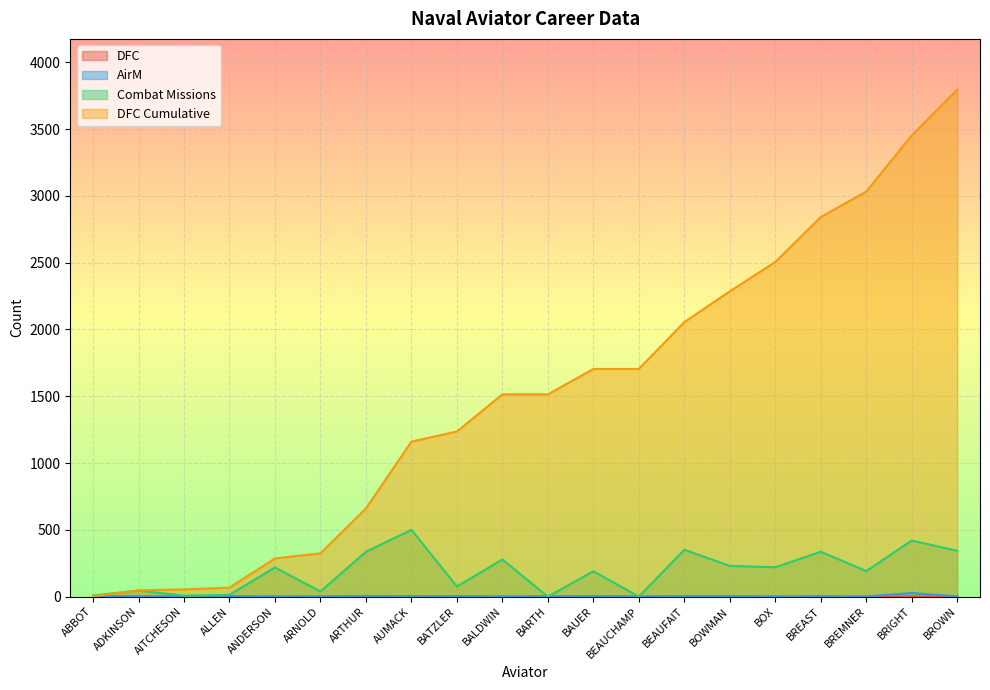

Reading left to right, extract all data points from this chart.

DFC: ABBOT=0	ADKINSON=1	AITCHESON=0	ALLEN=0	ANDERSON=0	ARNOLD=0	ARTHUR=0	AUMACK=1	BATZLER=0	BALDWIN=0	BARTH=1	BAUER=0	BEAUCHAMP=0	BEAUFAIT=0	BOWMAN=0	BOX=0	BREAST=0	BREMNER=0	BRIGHT=1	BROWN=0
AirM: ABBOT=2	ADKINSON=1	AITCHESON=0	ALLEN=4	ANDERSON=0	ARNOLD=1	ARTHUR=4	AUMACK=1	BATZLER=3	BALDWIN=1	BARTH=1	BAUER=3	BEAUCHAMP=1	BEAUFAIT=3	BOWMAN=3	BOX=1	BREAST=2	BREMNER=1	BRIGHT=27	BROWN=1
Combat Missions: ABBOT=8	ADKINSON=46	AITCHESON=7	ALLEN=13	ANDERSON=219	ARNOLD=38	ARTHUR=336	AUMACK=500	BATZLER=76	BALDWIN=278	BARTH=0	BAUER=190	BEAUCHAMP=0	BEAUFAIT=351	BOWMAN=230	BOX=220	BREAST=336	BREMNER=191	BRIGHT=420	BROWN=343
DFC Cumulative: ABBOT=2	ADKINSON=47	AITCHESON=54	ALLEN=67	ANDERSON=286	ARNOLD=324	ARTHUR=660	AUMACK=1160	BATZLER=1236	BALDWIN=1514	BARTH=1514	BAUER=1704	BEAUCHAMP=1704	BEAUFAIT=2055	BOWMAN=2285	BOX=2505	BREAST=2841	BREMNER=3032	BRIGHT=3452	BROWN=3795